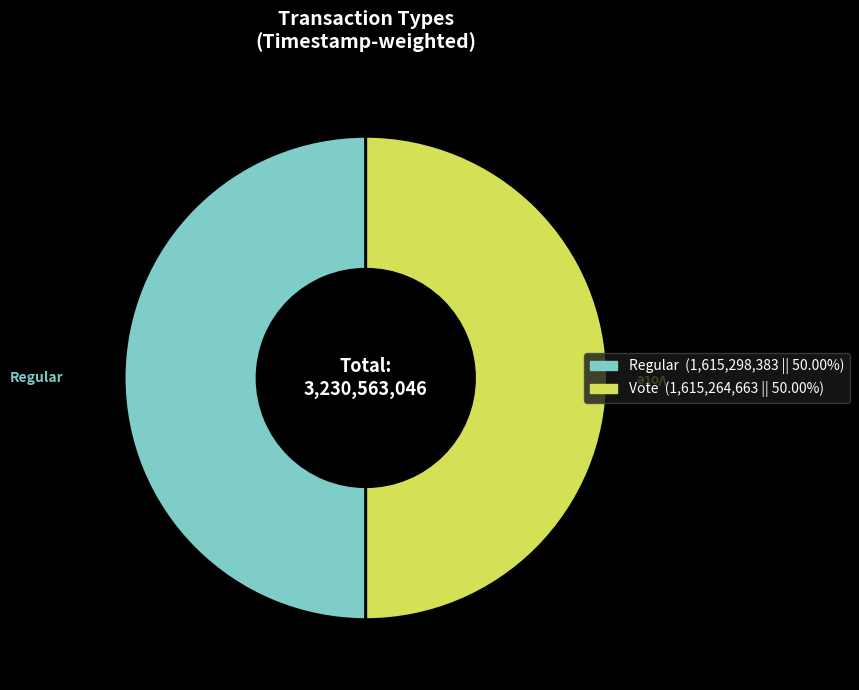

The Regular slice represents 50% of the pie. True or false?

True